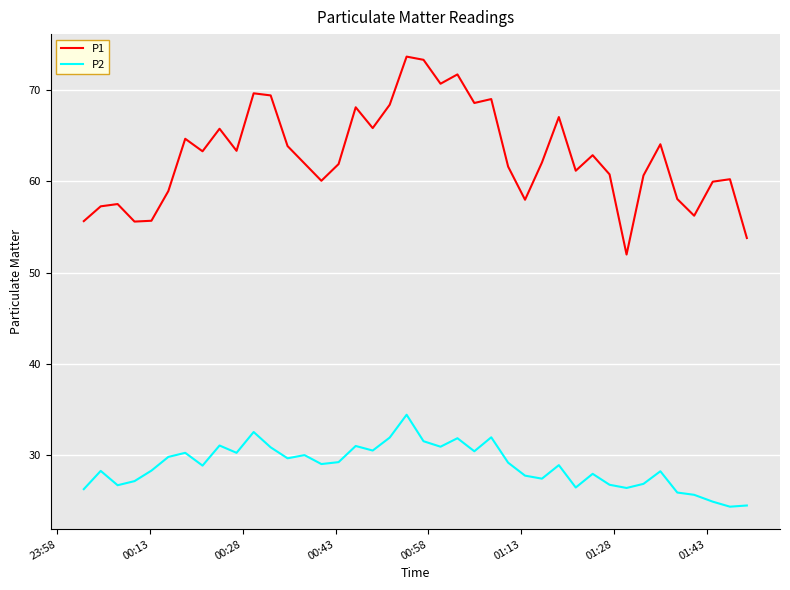

What is the maximum value shown in the chart?

73.7